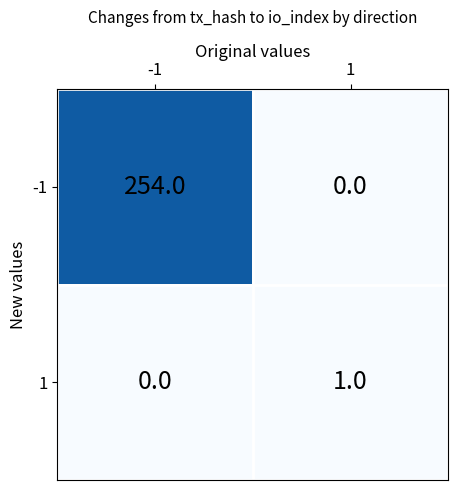

What is the average value of the -1 series?

127